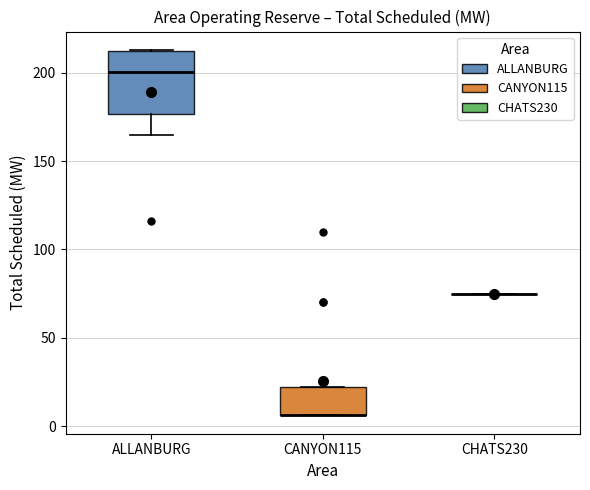

Reading left to right, transcribe this box plot: for each box, give where its median line is, the range the box spans, and where its two whiskers end, as read against the y-axis. The values are not printed on the chart, so give them approximately, as read against the axis.

ALLANBURG: median 200, box 175 to 210, whiskers 165 to 215
CANYON115: median 5 (drawn on the box's lower edge), box 5 to 20, whiskers 5 to 20
CHATS230: box collapsed to a line at 75, whiskers 75 to 75